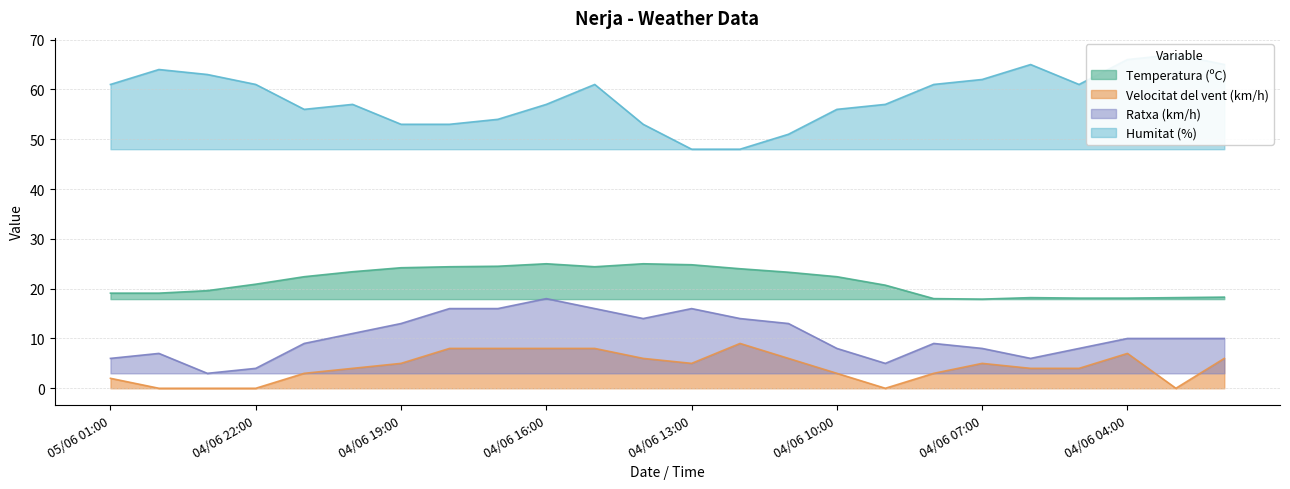

What is the approximate value of Ratxa (km/h) at 04/06 04:00?

10.0